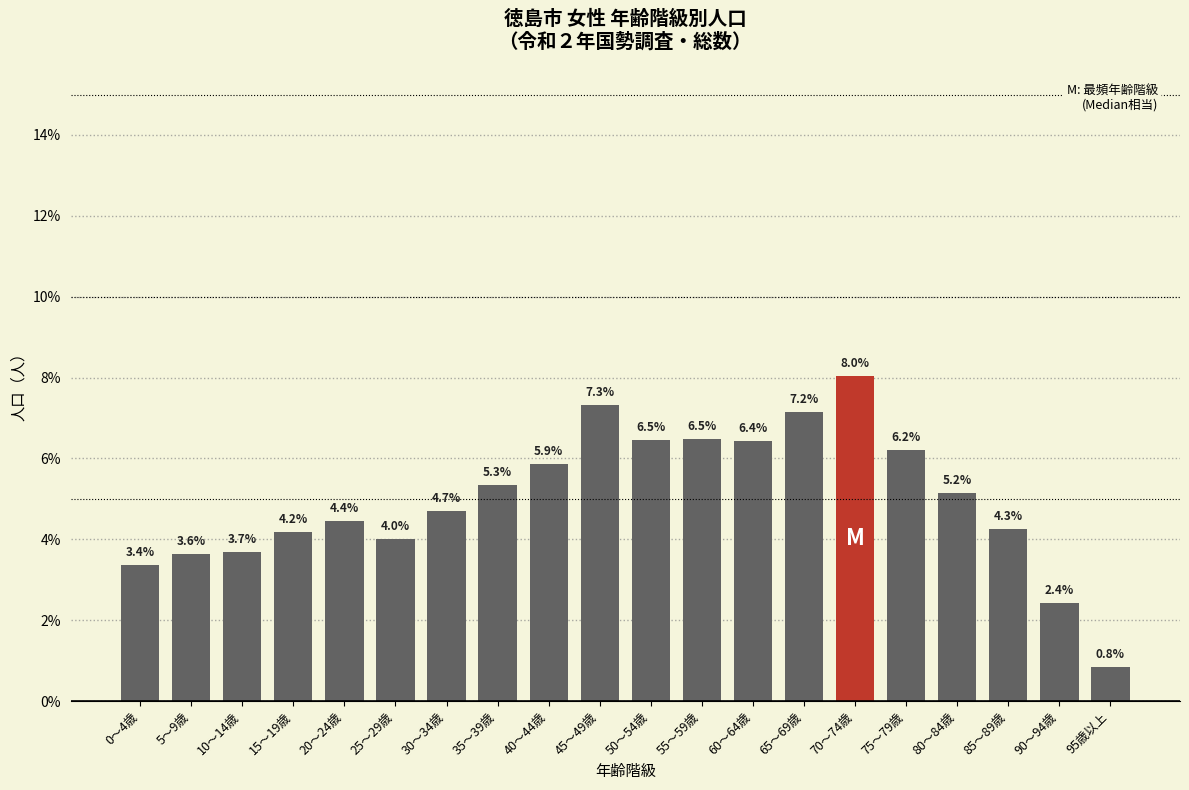

Reading right to left, extract all data points from this chart.

95歳以上=0.8	90～94歳=2.4	85～89歳=4.3	80～84歳=5.2	75～79歳=6.2	70～74歳=8.0	65～69歳=7.2	60～64歳=6.4	55～59歳=6.5	50～54歳=6.5	45～49歳=7.3	40～44歳=5.9	35～39歳=5.3	30～34歳=4.7	25～29歳=4.0	20～24歳=4.4	15～19歳=4.2	10～14歳=3.7	5～9歳=3.6	0～4歳=3.4